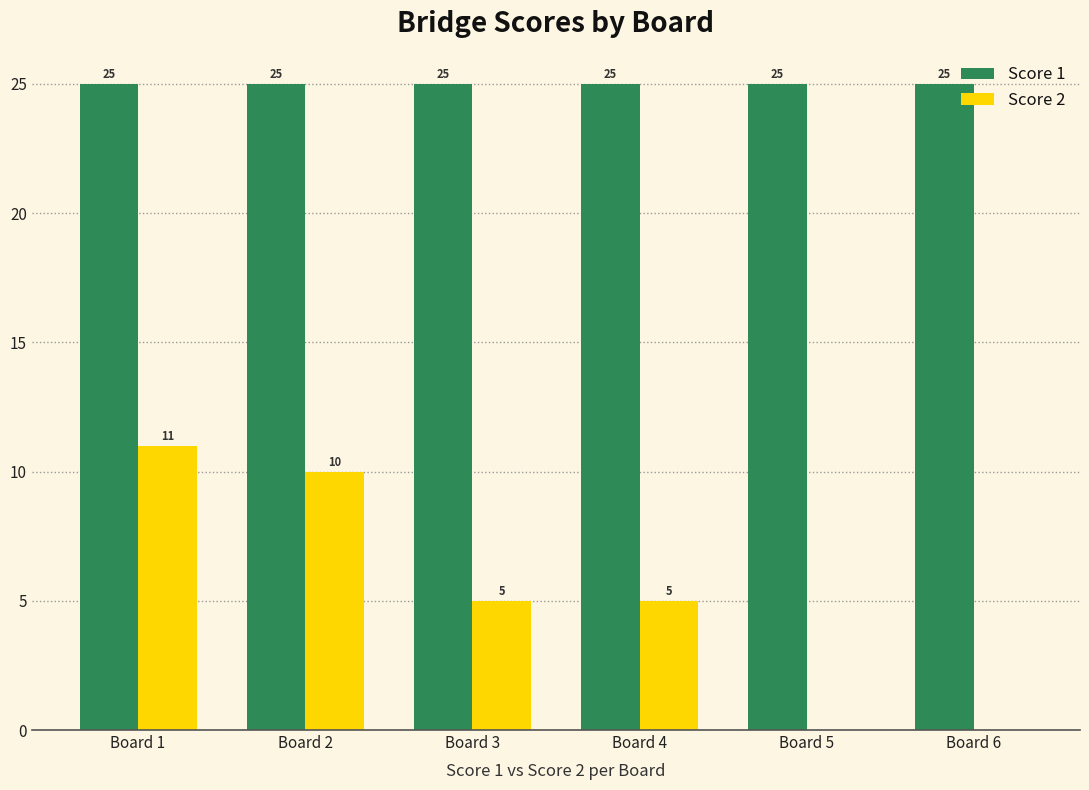

How many groups of bars are there?

6